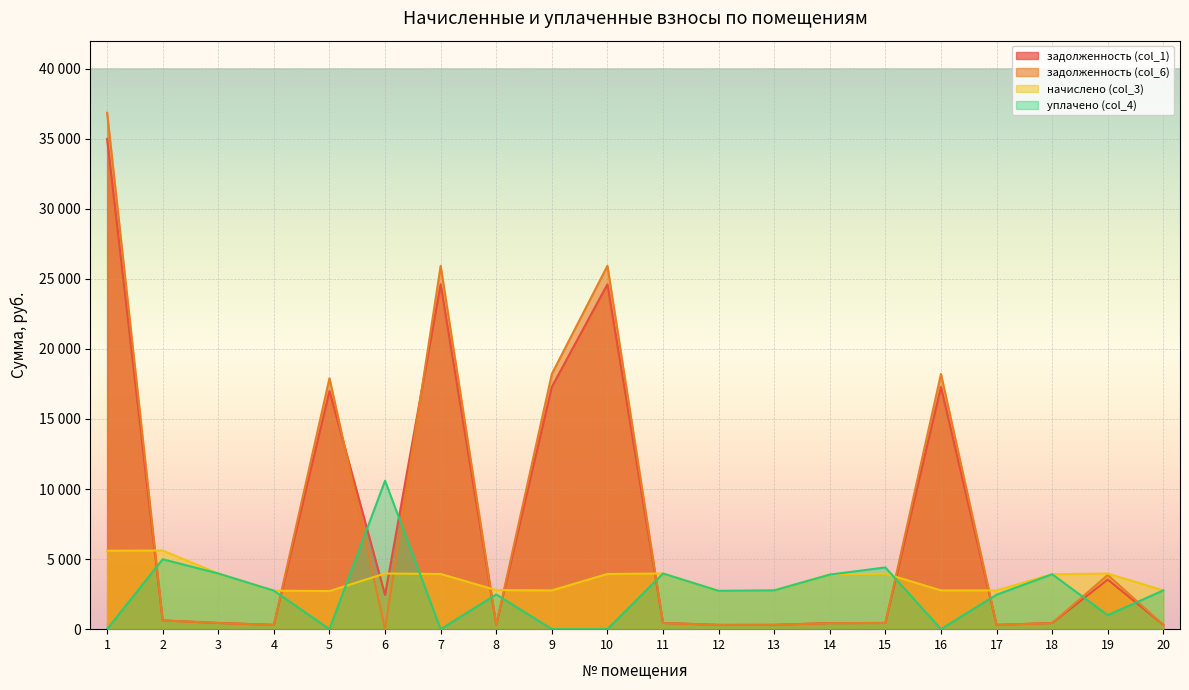

At how many categories does at least one series exceed 35412?

1